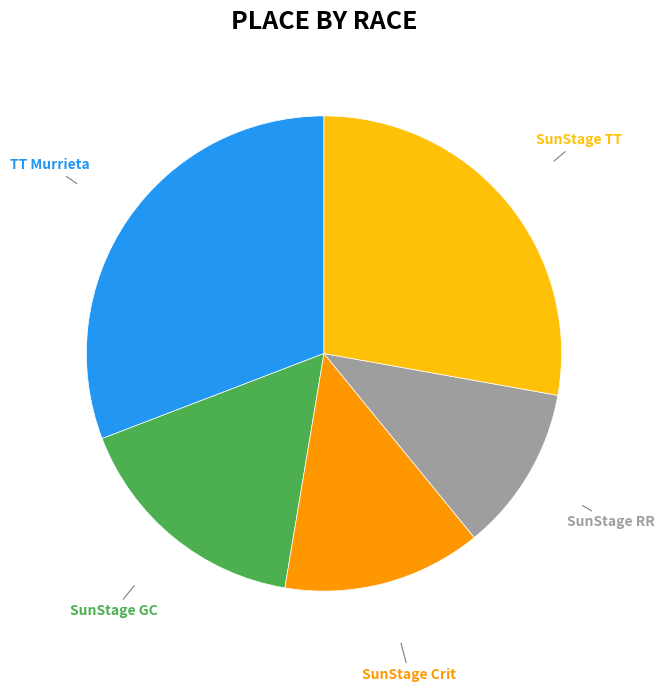

Does any single category account for the majority?

No